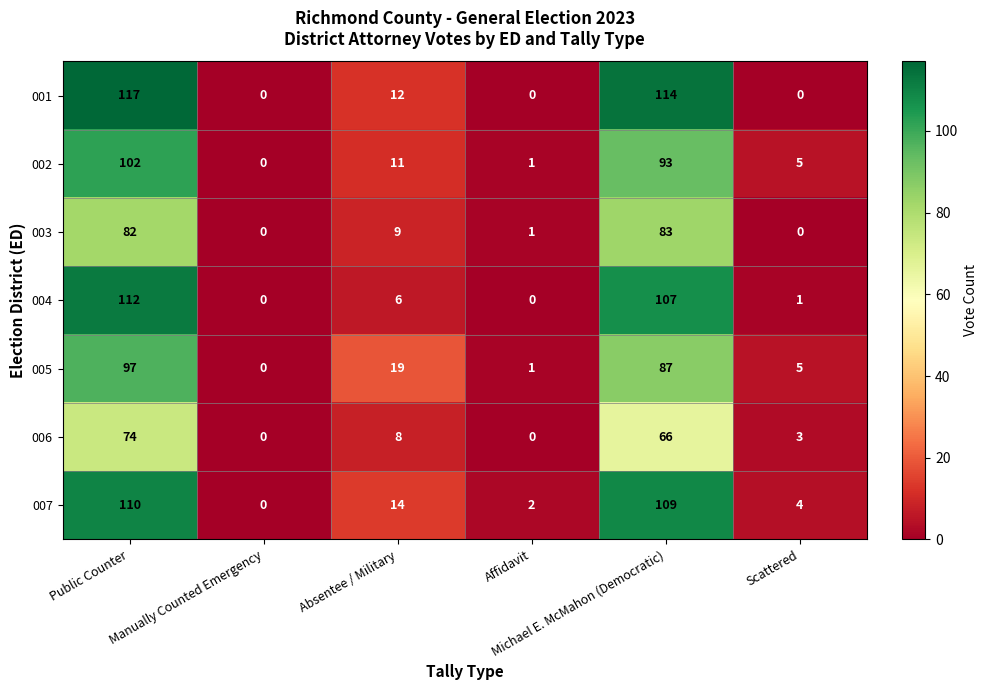

At which category is the sum across all series the highest?

Public Counter